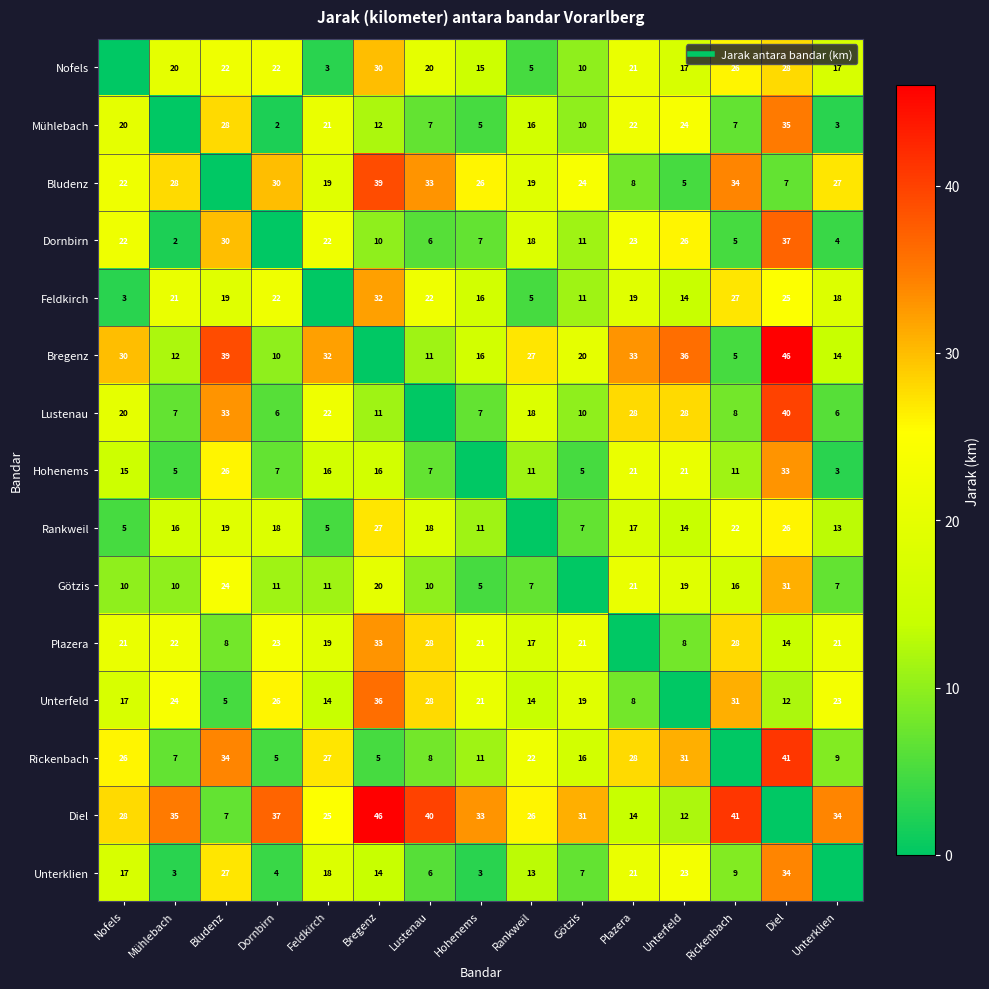

What value does the Nofels series have at Bregenz, to the nearest 10?

30